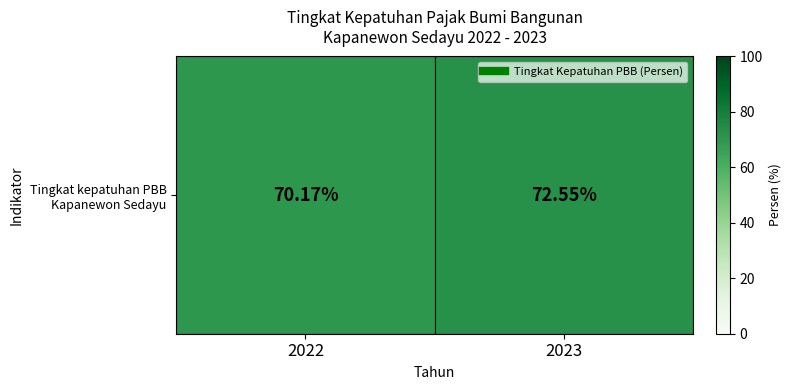

Is it true that the value at 2022 is 20.9?

False